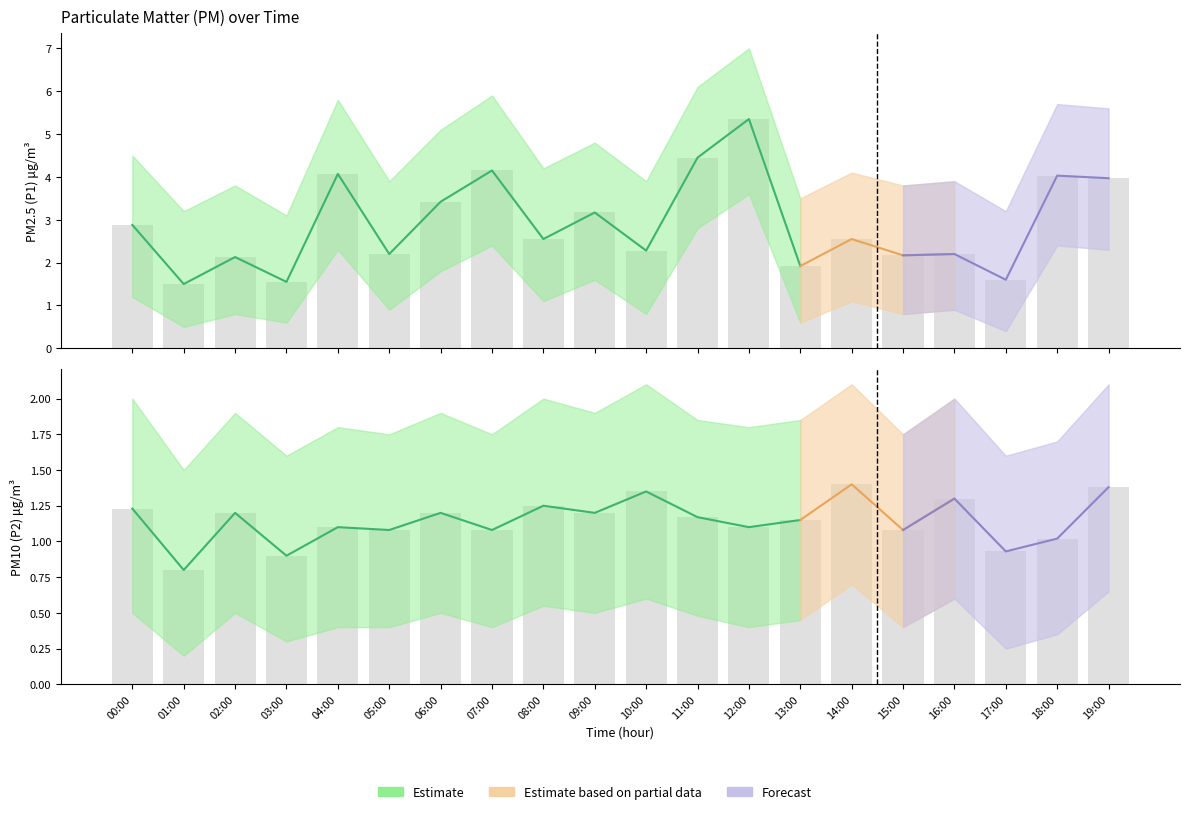

Which series has the largest total across all categories?

P1_upper